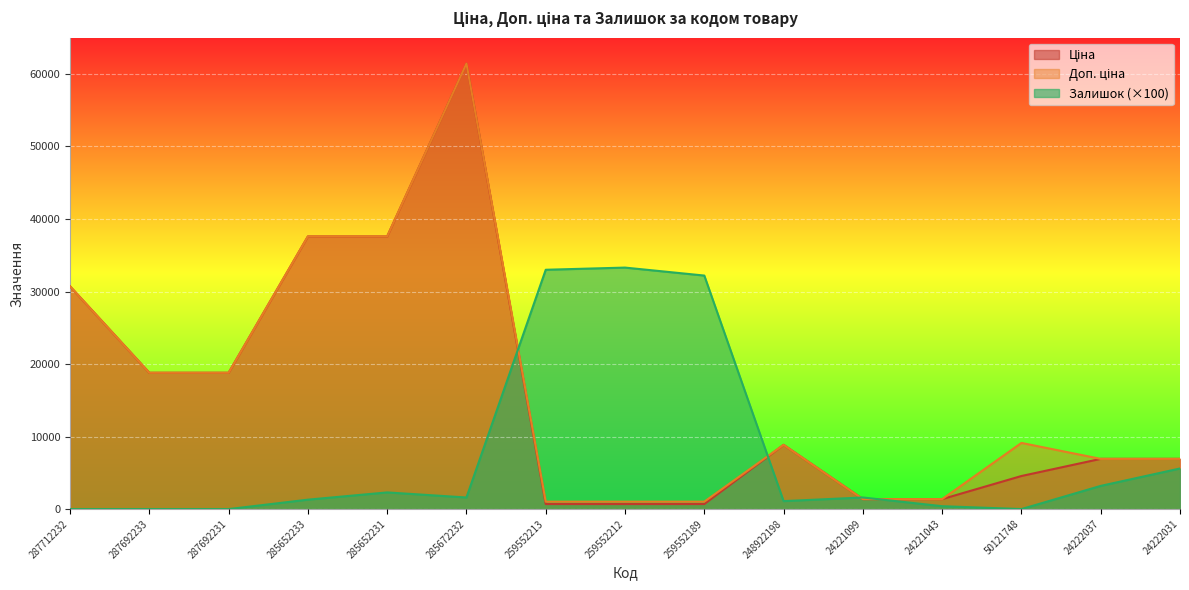

List the series in order of their peak value, lowest first.

Залишок, Ціна, Доп. ціна